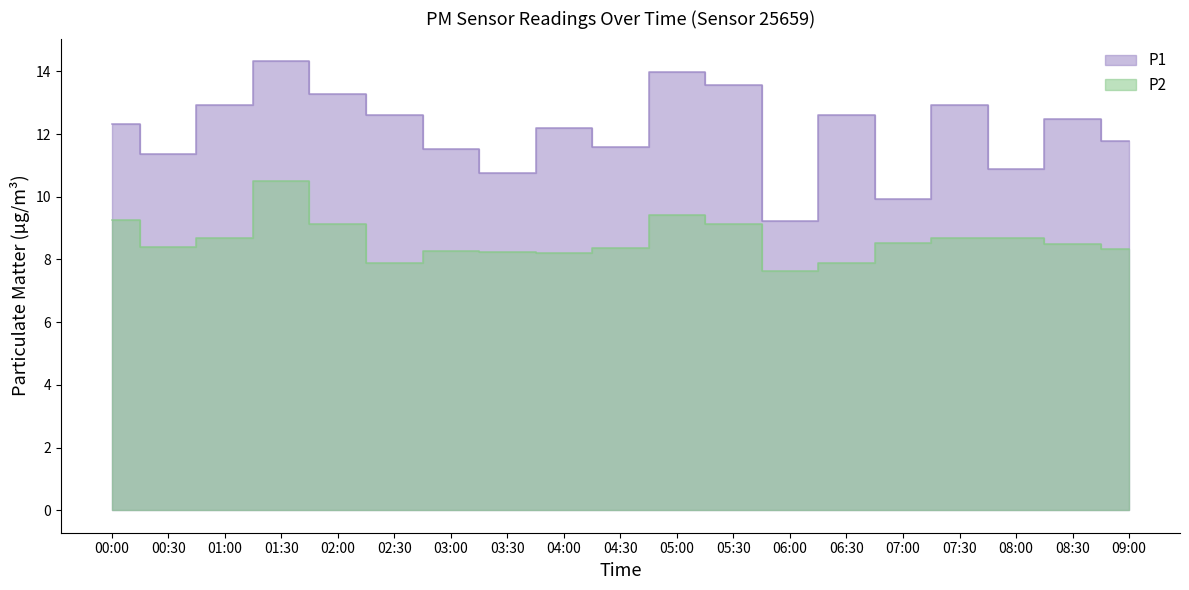

Between 05:00 and 02:30, which is larger?

05:00